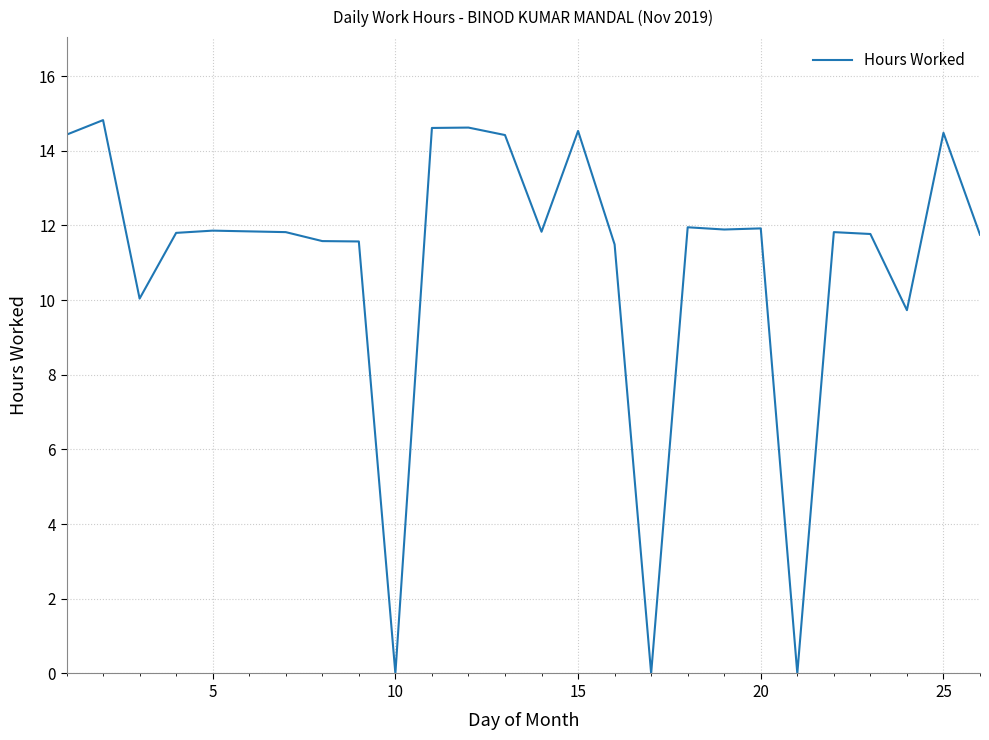

Is this an area chart (filled region under the line)?

No